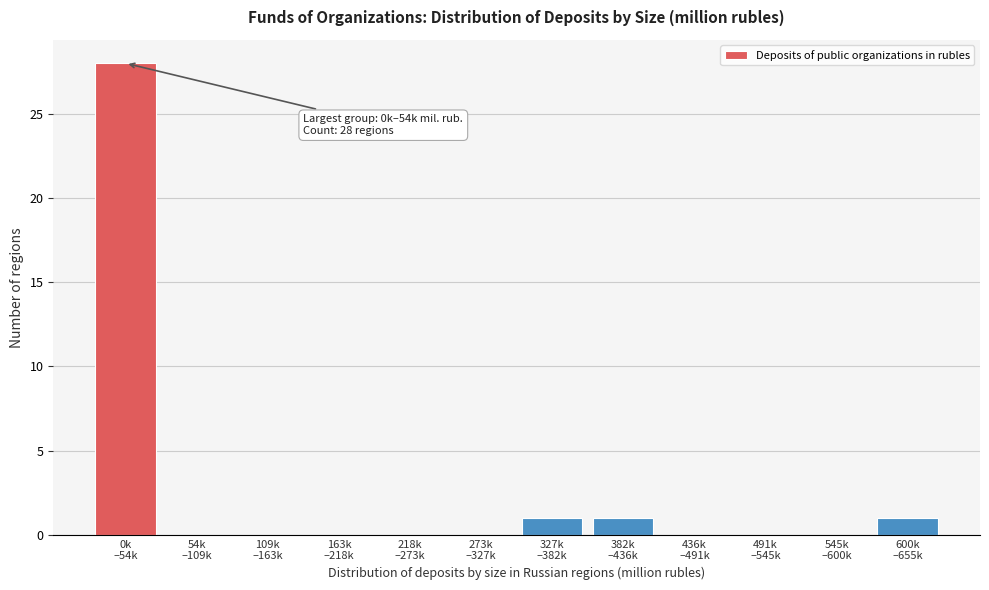

What is the maximum value shown in the chart?

28